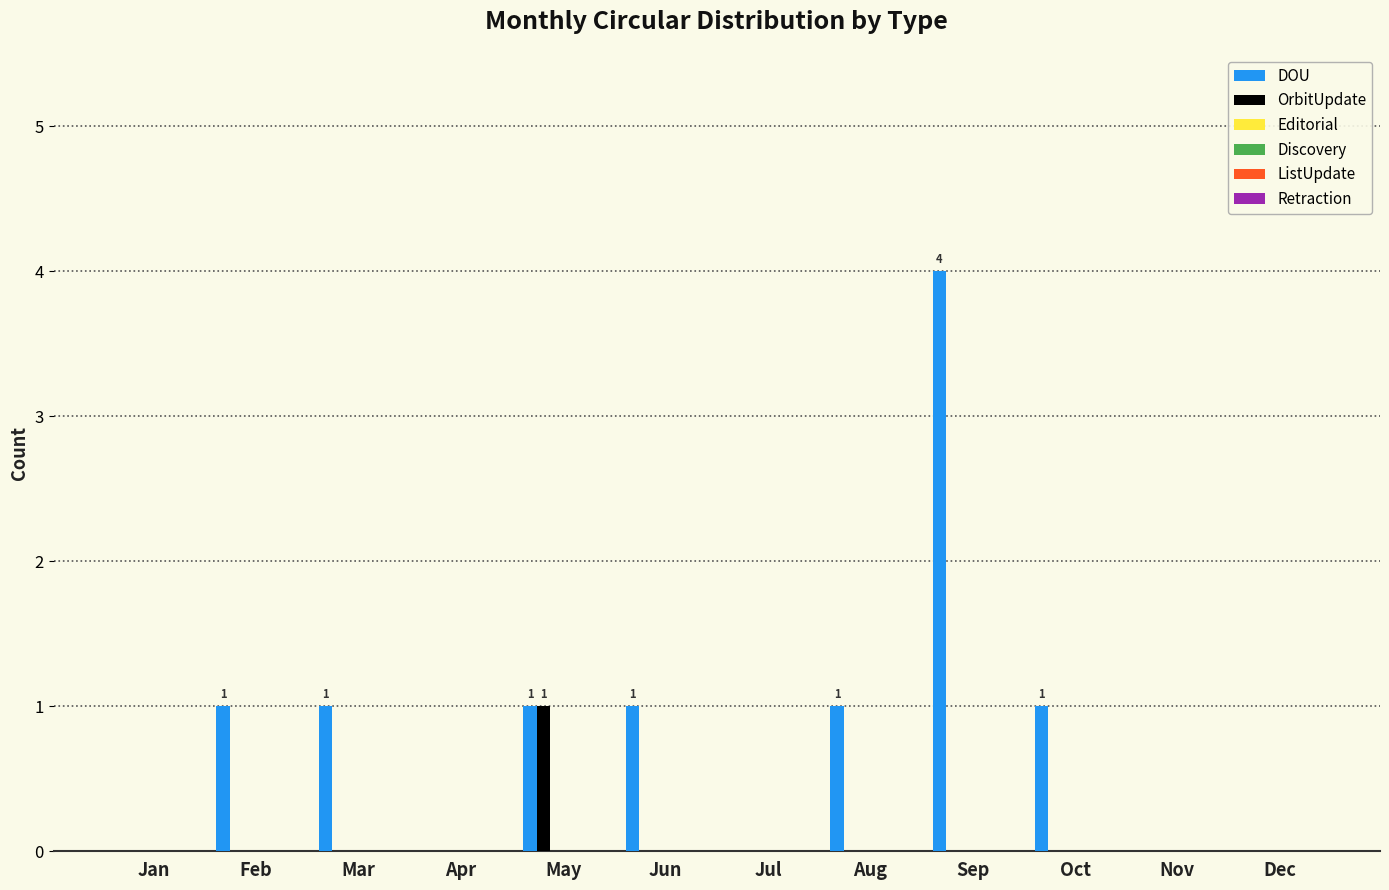

Which series has the largest total across all categories?

DOU